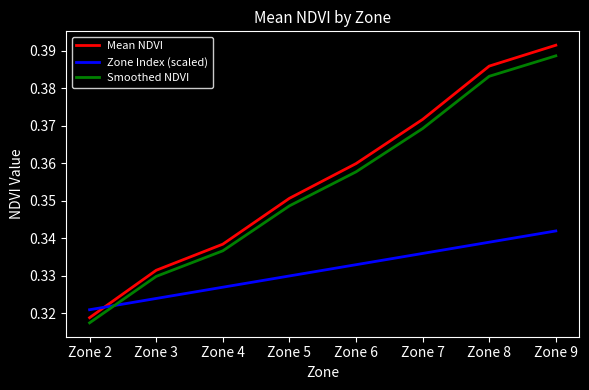

Rank the series by their maximum value, from highest to lowest.

Mean NDVI, Smoothed NDVI, Zone Index (scaled)